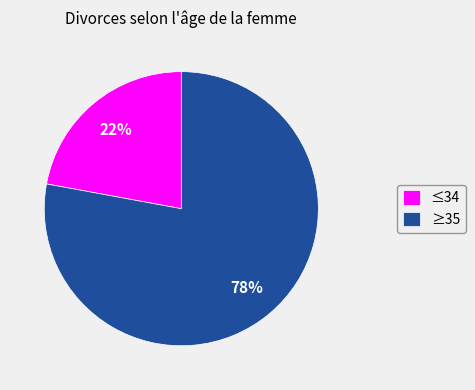

To the nearest percent, what is the average slice percentage?

50%